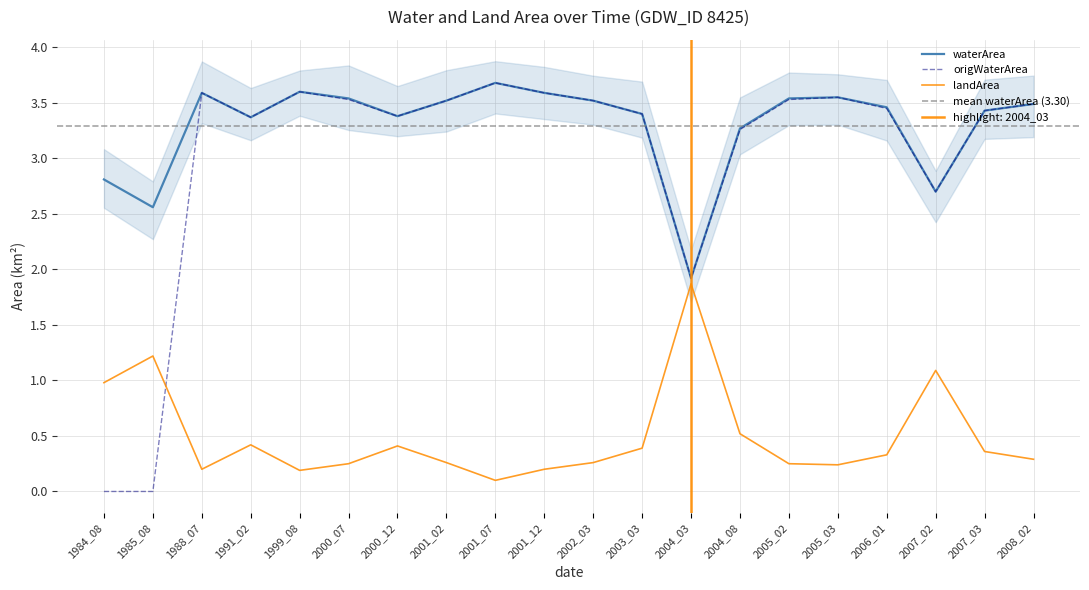

Reading left to right, extract all data points from this chart.

waterArea: 1984_08=2.8	1985_08=2.6	1988_07=3.6	1991_02=3.4	1999_08=3.6	2000_07=3.5	2000_12=3.4	2001_02=3.5	2001_07=3.7	2001_12=3.6	2002_03=3.5	2003_03=3.4	2004_03=1.9	2004_08=3.3	2005_02=3.5	2005_03=3.5	2006_01=3.5	2007_02=2.7	2007_03=3.4	2008_02=3.5
origWaterArea: 1984_08=0.0	1985_08=0.0	1988_07=3.6	1991_02=3.4	1999_08=3.6	2000_07=3.5	2000_12=3.4	2001_02=3.5	2001_07=3.7	2001_12=3.6	2002_03=3.5	2003_03=3.4	2004_03=1.9	2004_08=3.3	2005_02=3.5	2005_03=3.5	2006_01=3.5	2007_02=2.7	2007_03=3.4	2008_02=3.5
landArea: 1984_08=1.0	1985_08=1.2	1988_07=0.2	1991_02=0.4	1999_08=0.2	2000_07=0.2	2000_12=0.4	2001_02=0.3	2001_07=0.1	2001_12=0.2	2002_03=0.3	2003_03=0.4	2004_03=1.9	2004_08=0.5	2005_02=0.2	2005_03=0.2	2006_01=0.3	2007_02=1.1	2007_03=0.4	2008_02=0.3